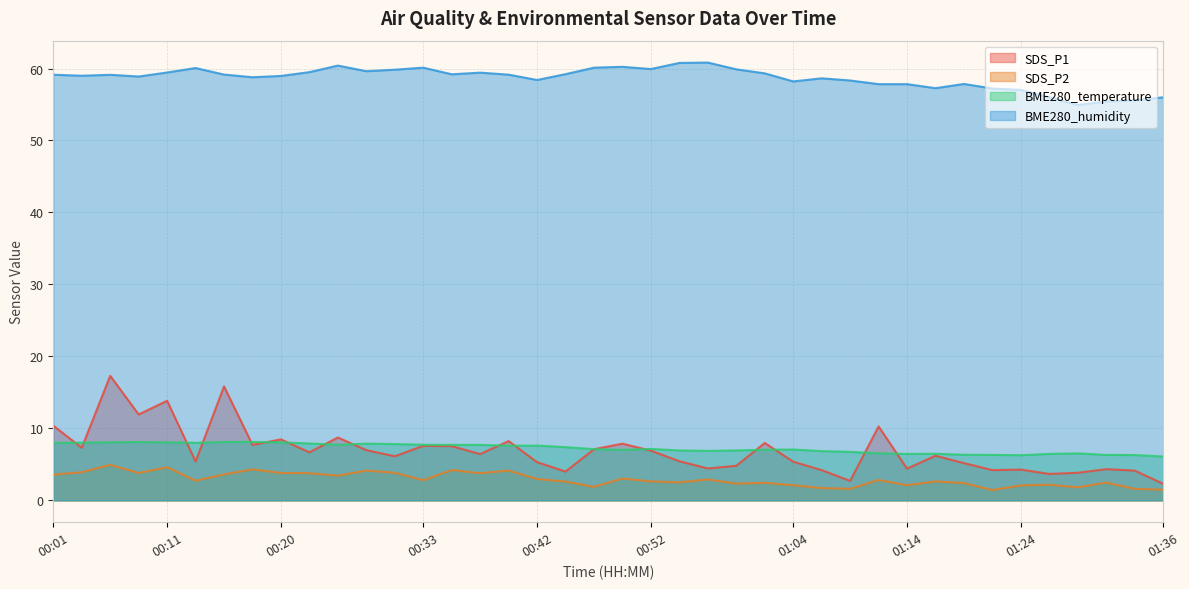

How many lines are shown in the chart?

4